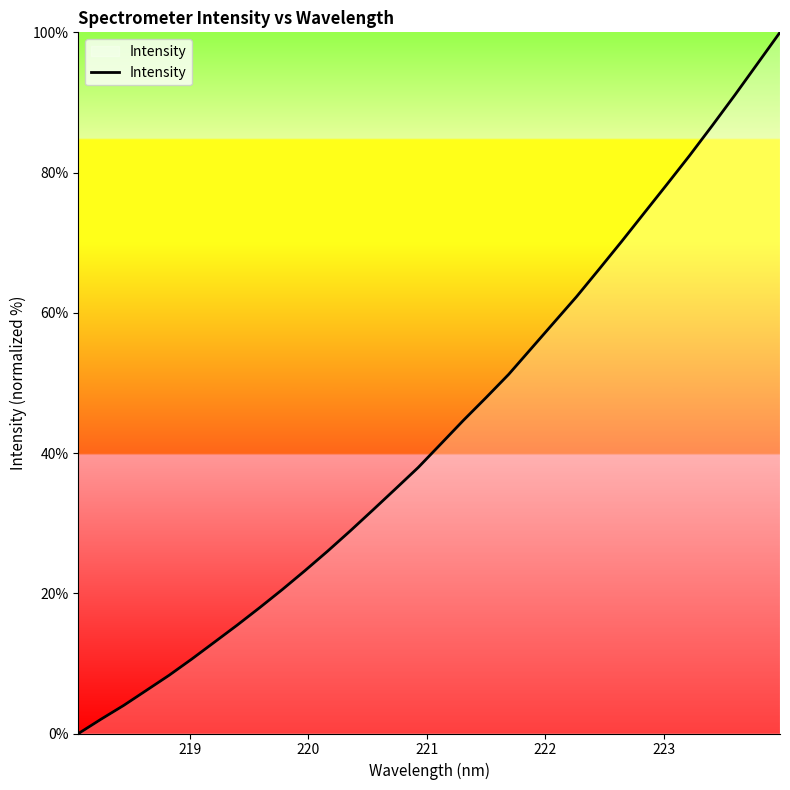

What is the difference between the maximum and minimum values?

100.0